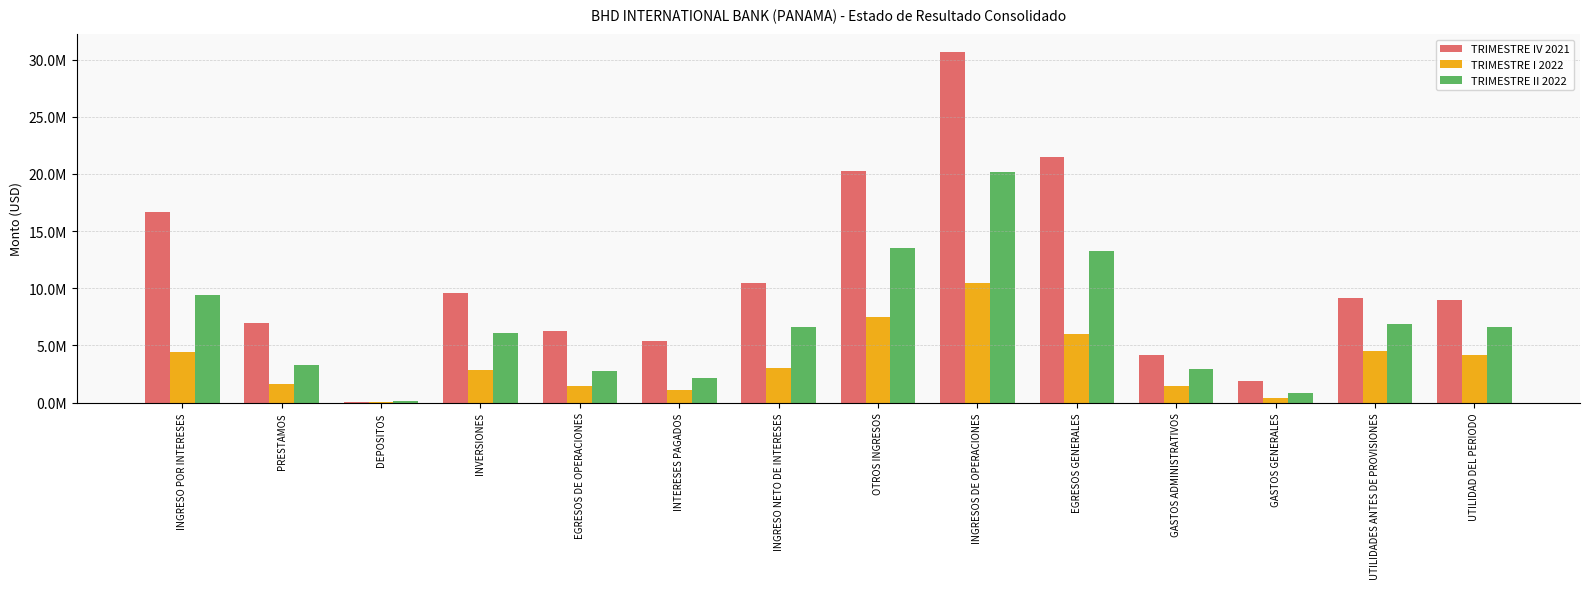

What is the label of the 13th bar from the right?

PRESTAMOS